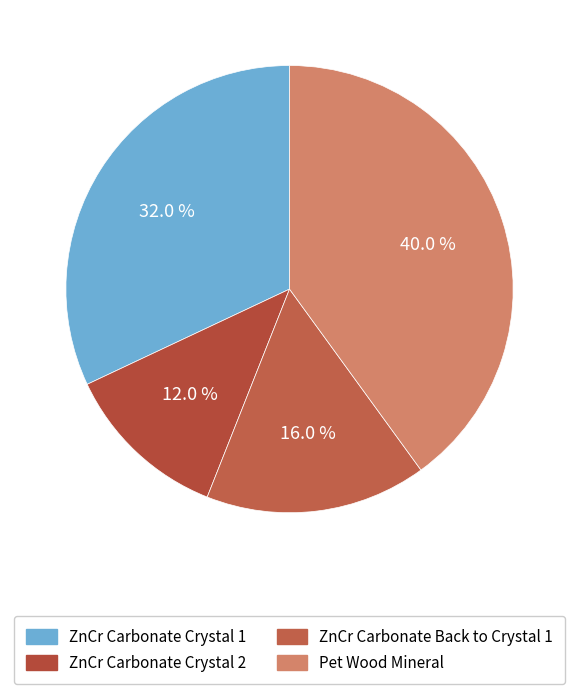

Which has a higher value, ZnCr Carbonate Crystal 2 or ZnCr Carbonate Crystal 1?

ZnCr Carbonate Crystal 1